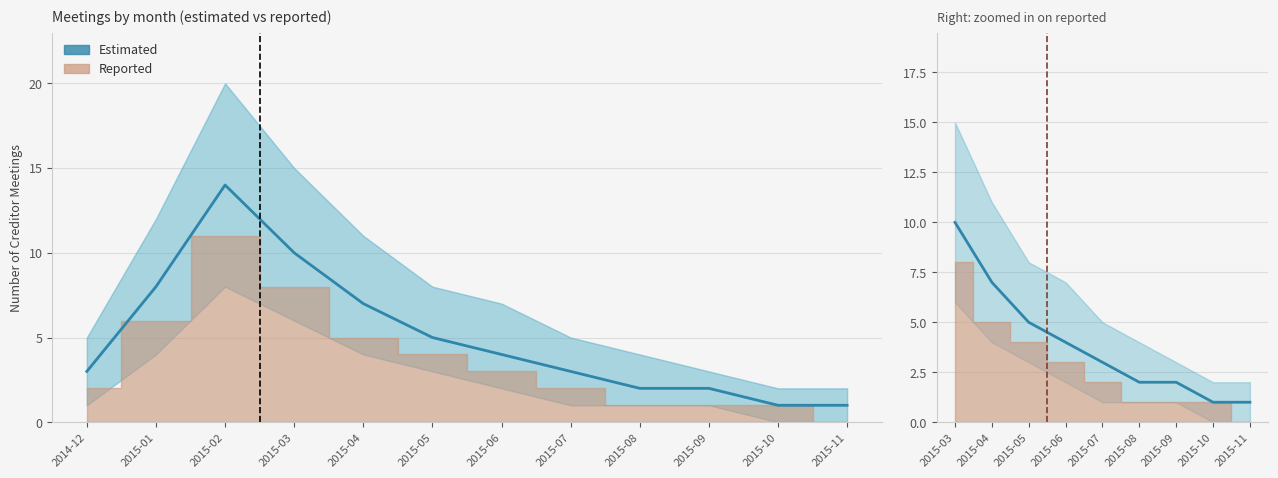

Reading right to left, extract all data points from this chart.

2015-11=1	2015-10=1	2015-09=2	2015-08=2	2015-07=3	2015-06=4	2015-05=5	2015-04=7	2015-03=10	2015-02=14	2015-01=8	2014-12=3